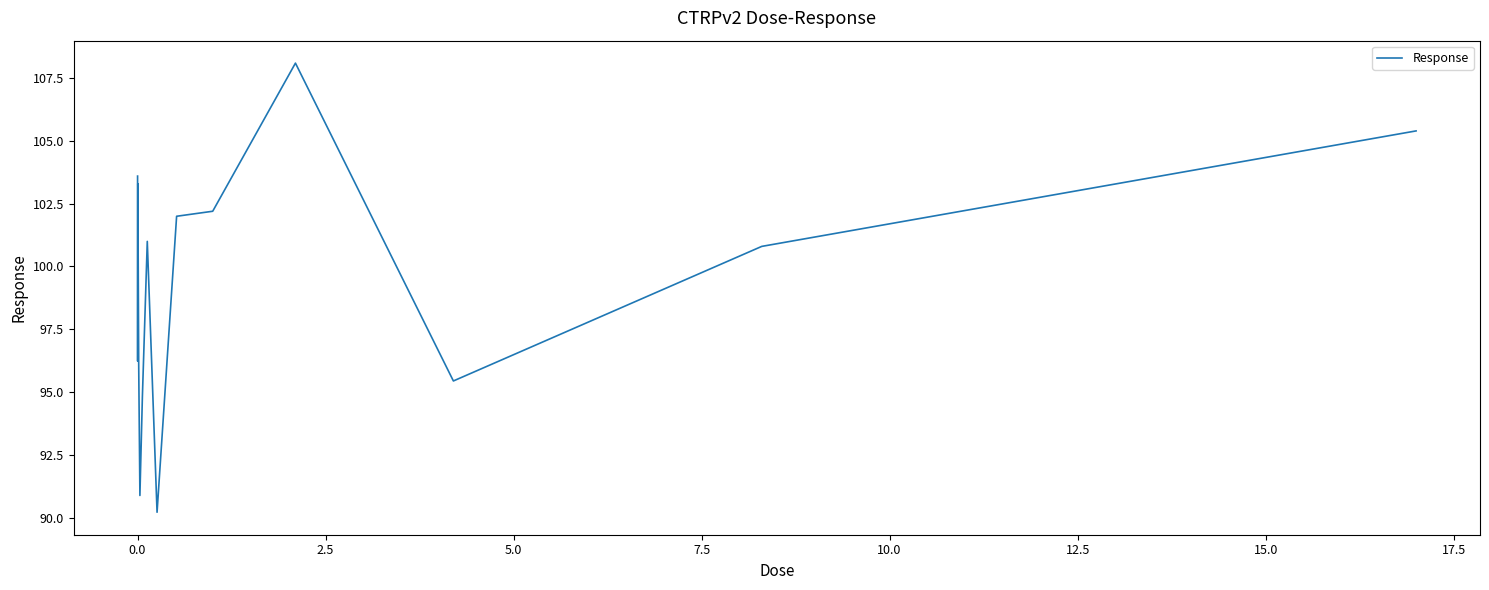

What is the minimum value shown in the chart?

90.2